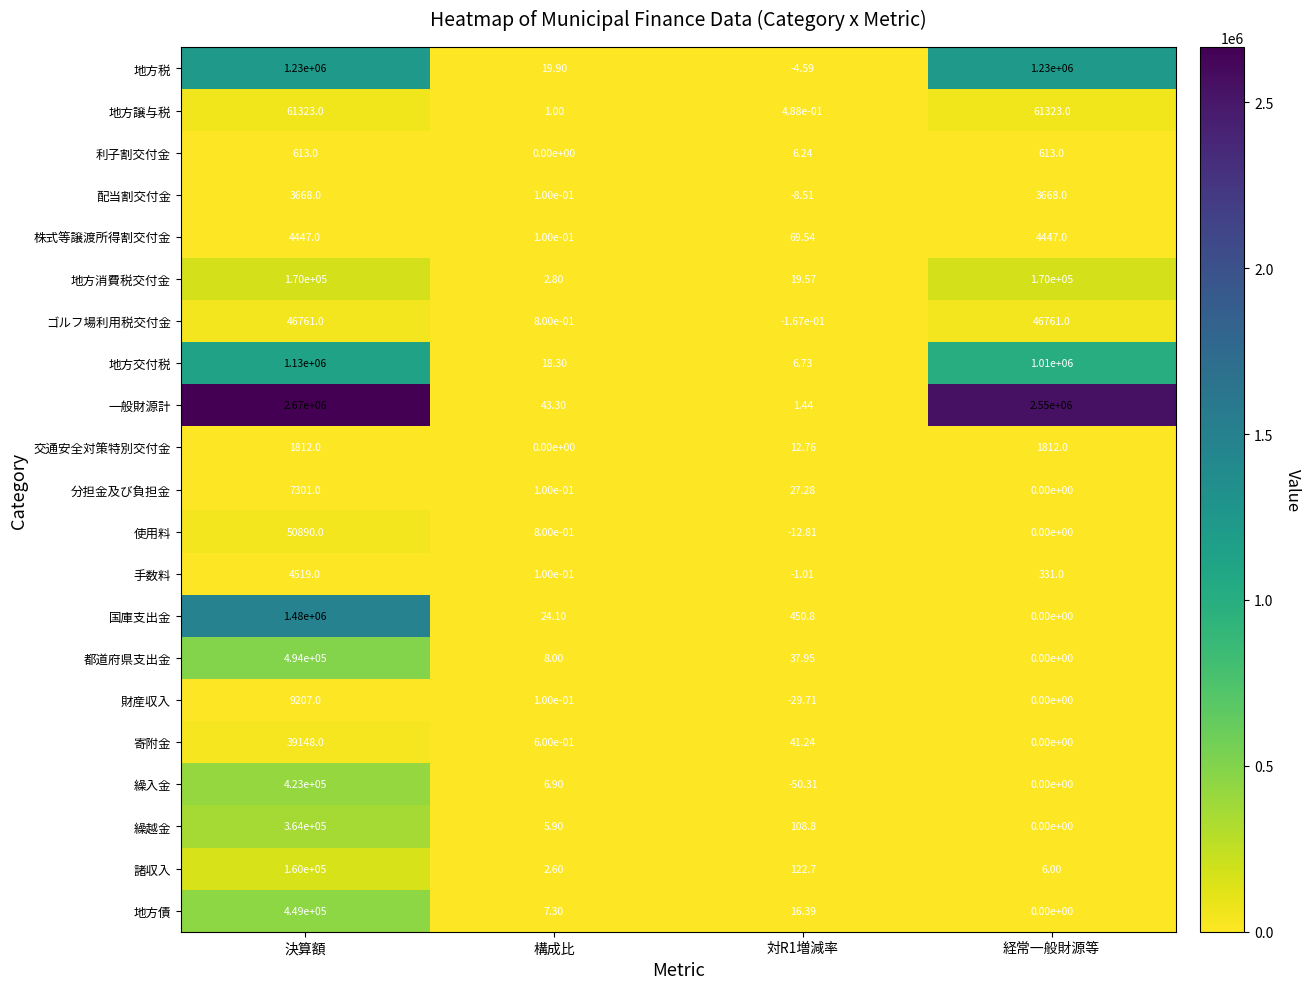

At which category is the sum across all series the highest?

決算額